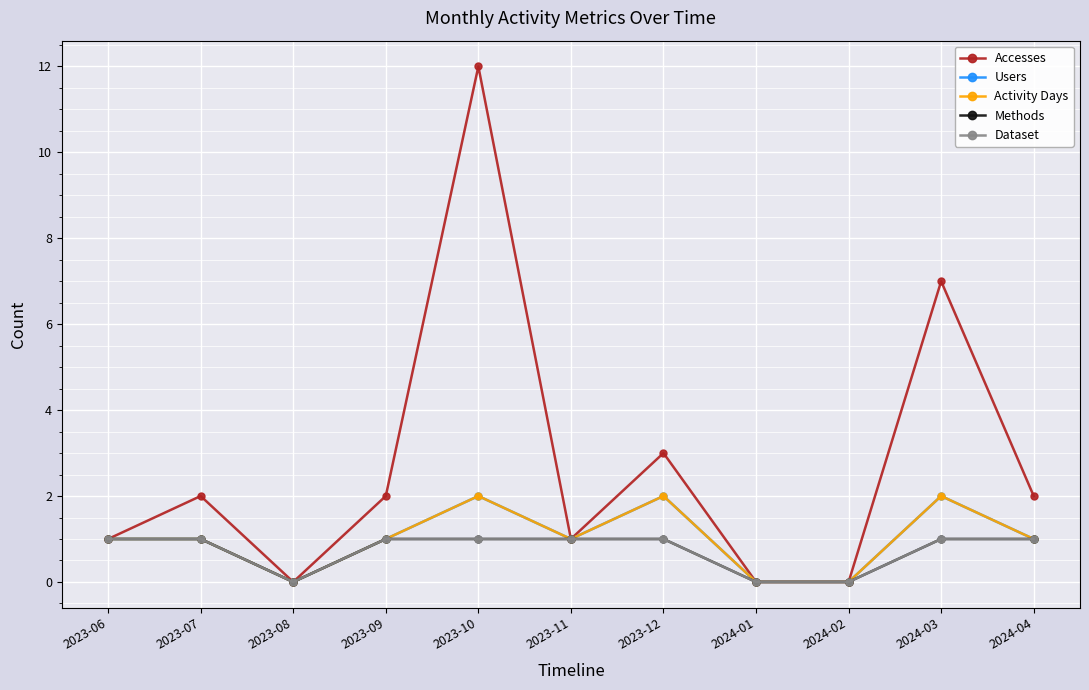

Is it true that Accesses equals 0 at 2024-02?

True